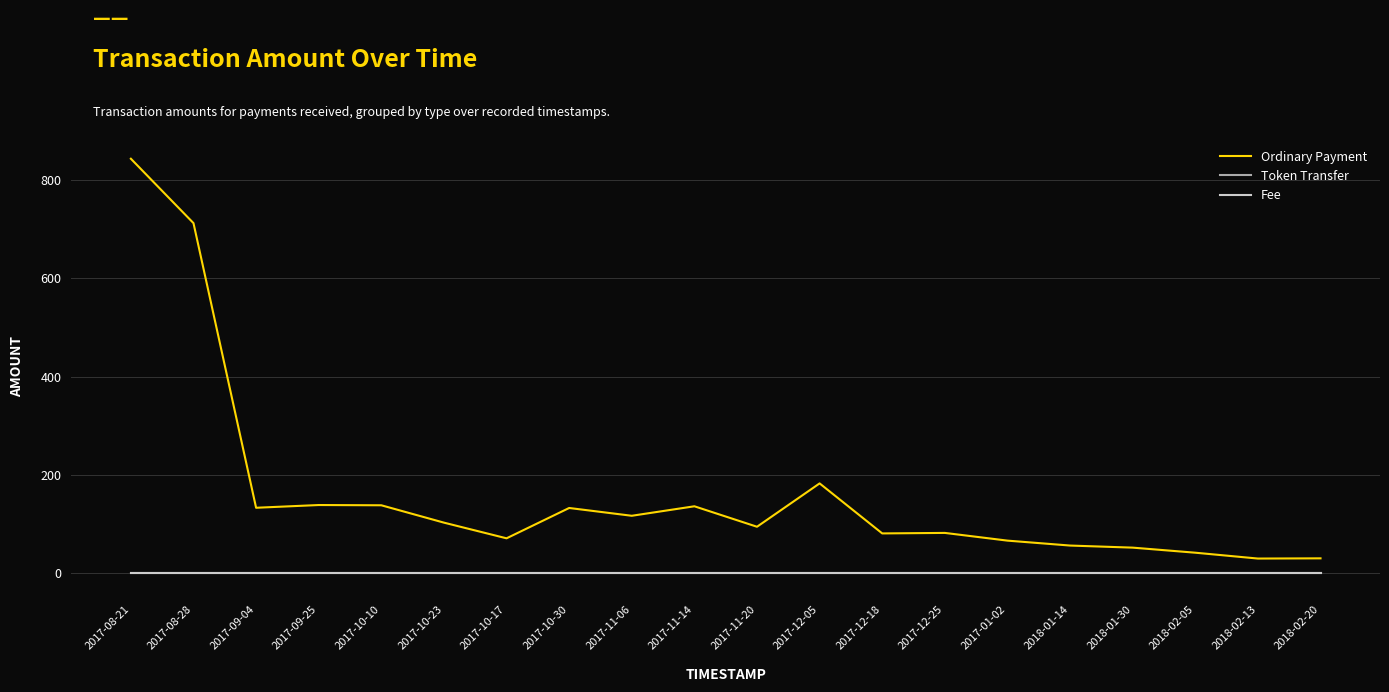

What are all the series names shown in the legend?

Ordinary Payment, Token Transfer, Fee